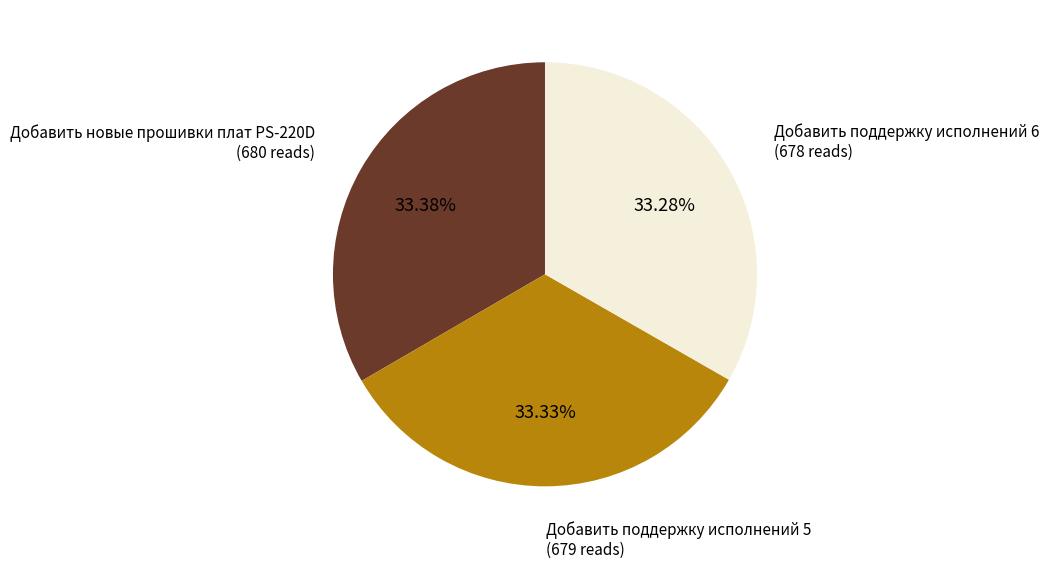

Combined, what portion of the pie is Добавить новые прошивки плат PS-220D and Добавить поддержку исполнений 6?

66.7%